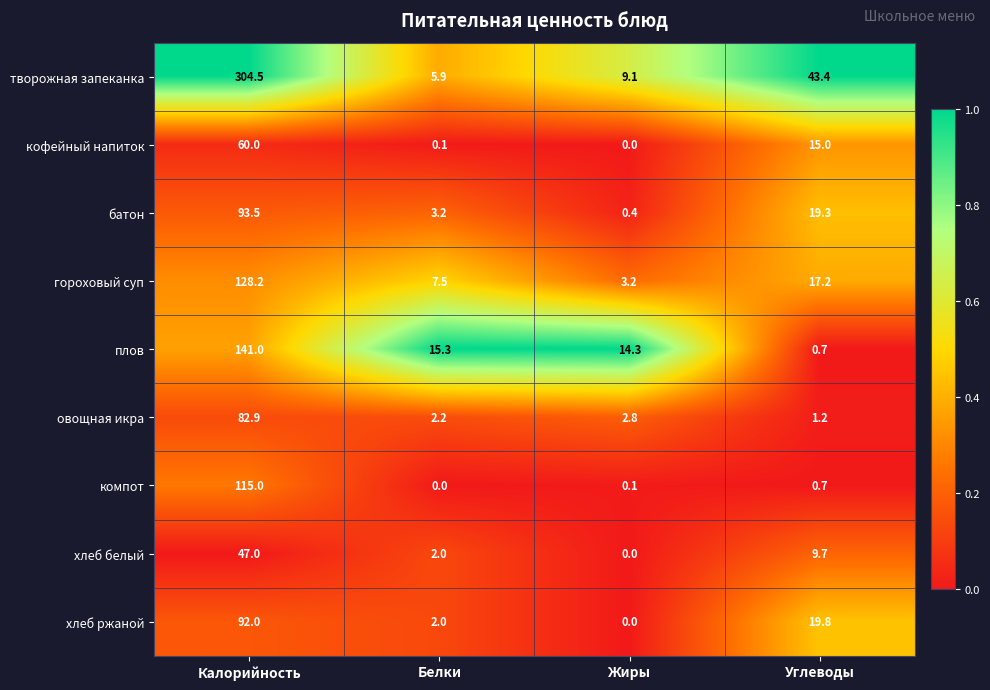

What is the total value across all series at Калорийность?

1064.1